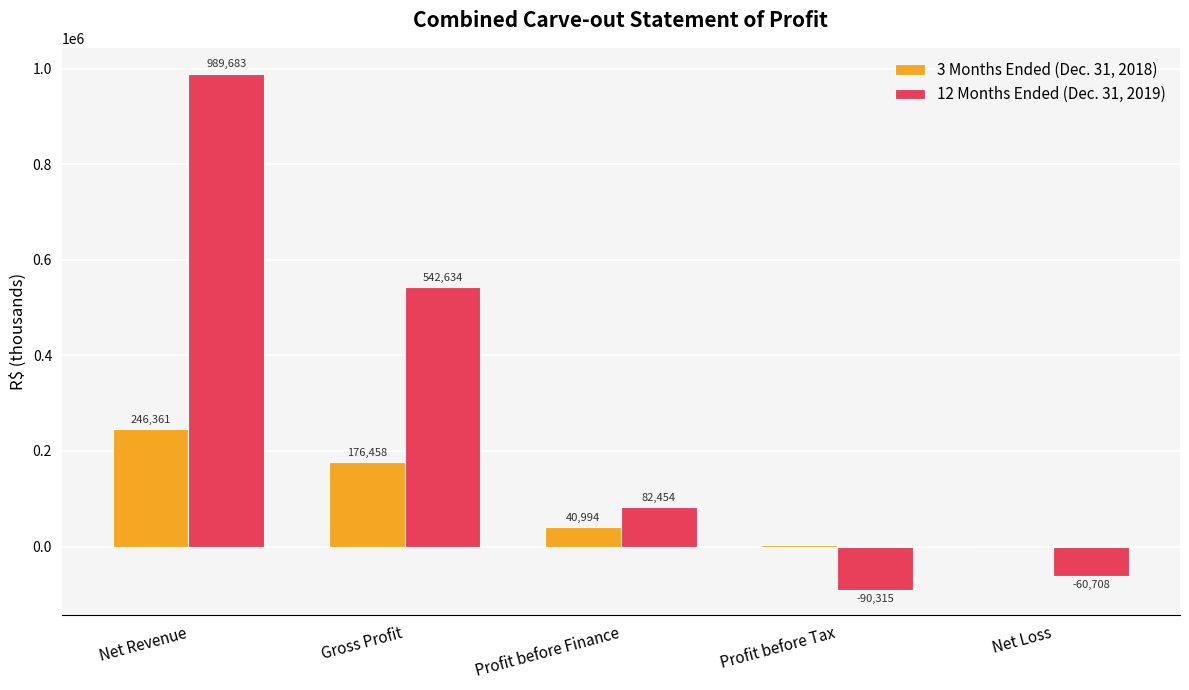

Reading right to left, list all the values displayed in this chart.

3 Months Ended (Dec. 31, 2018): -1040	3690	40994	176458	246361
12 Months Ended (Dec. 31, 2019): -60708	-90315	82454	542634	989683